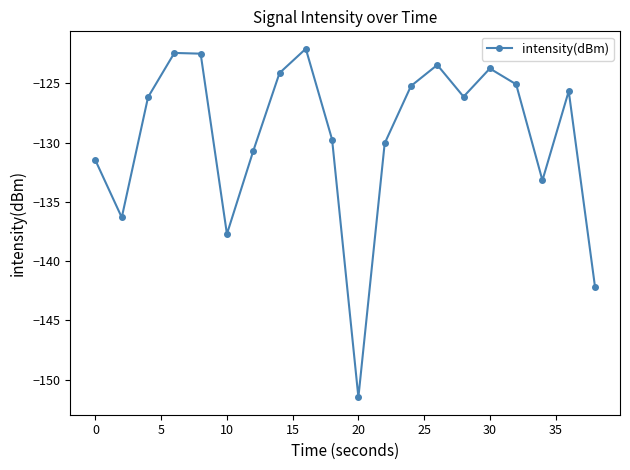

How many values are below -126?

11